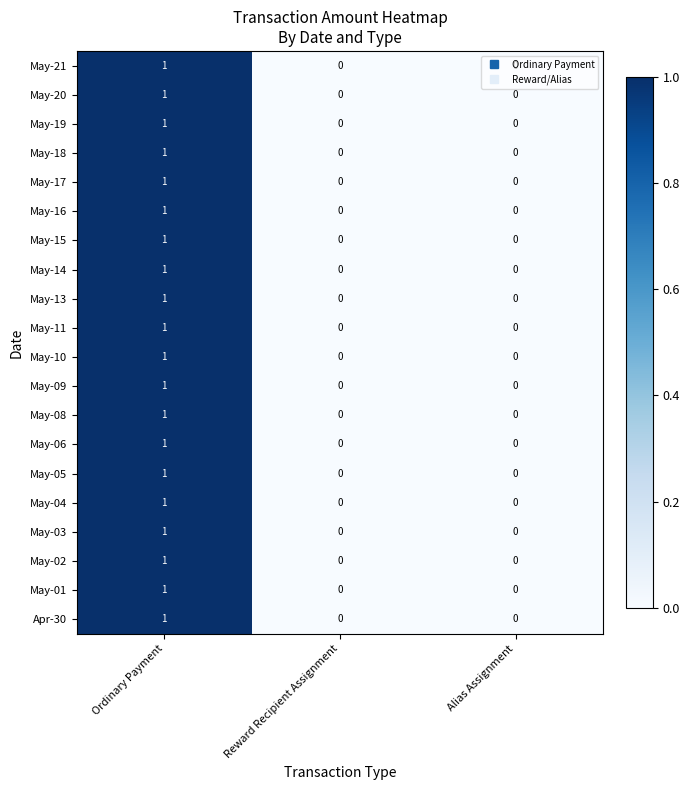

Is the value of May-18 at Reward Recipient Assignment greater than the value of May-04 at Ordinary Payment?

No